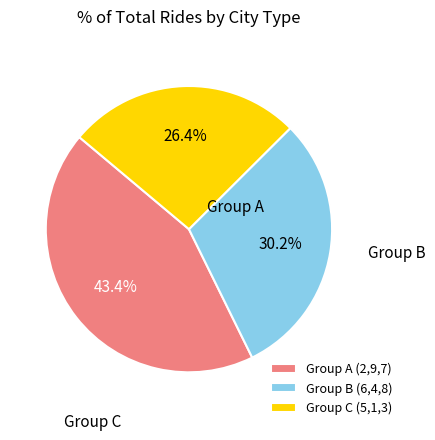

To the nearest percent, what is the difference between the largest and smallest slice percentages?

17%